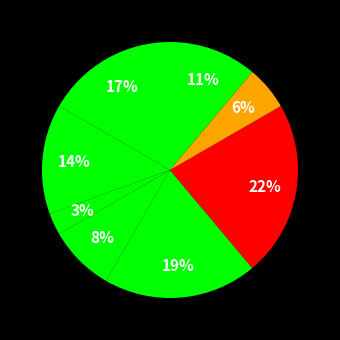

Count the number of slices in the pie.

8